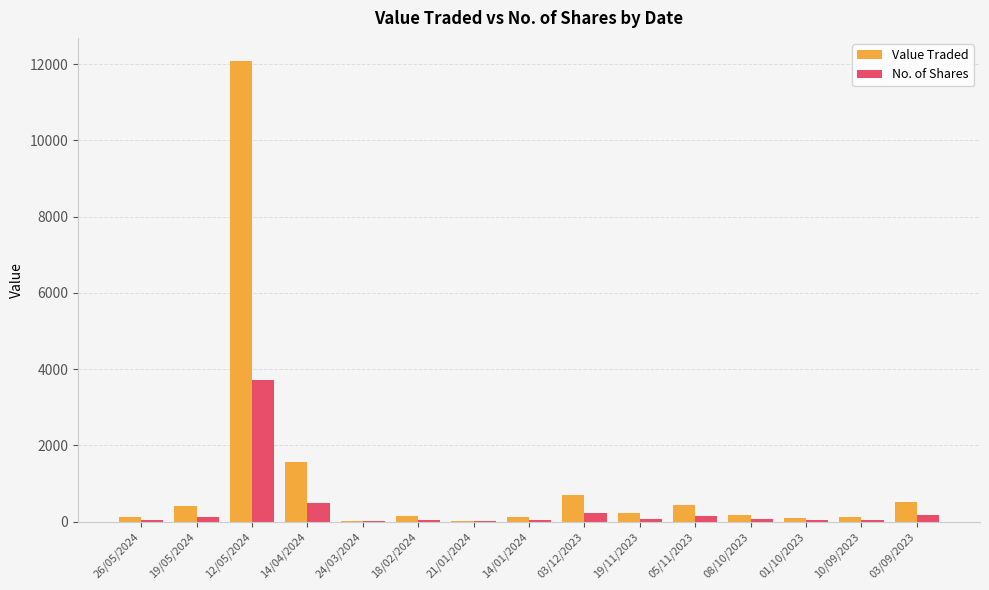

True or false: No. of Shares has a value of 143 at 05/11/2023.

True